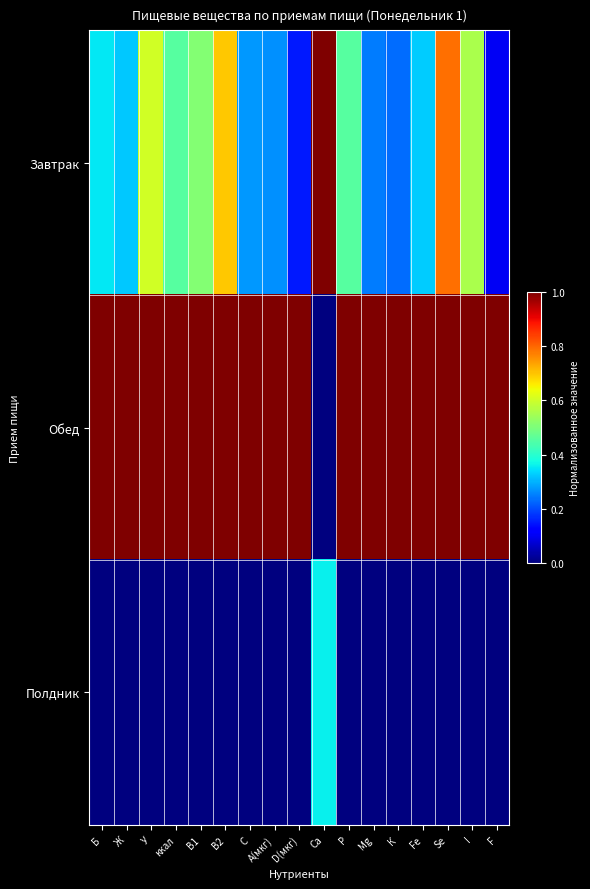

How many data points does each series have?

17